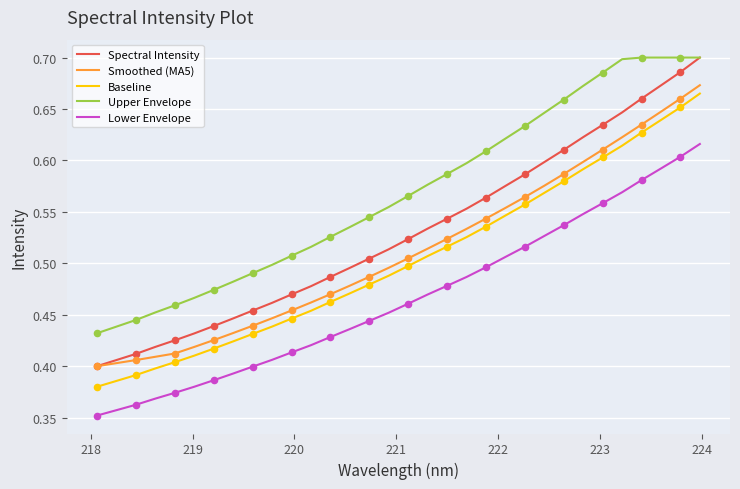

Which series has the largest total across all categories?

Upper Envelope